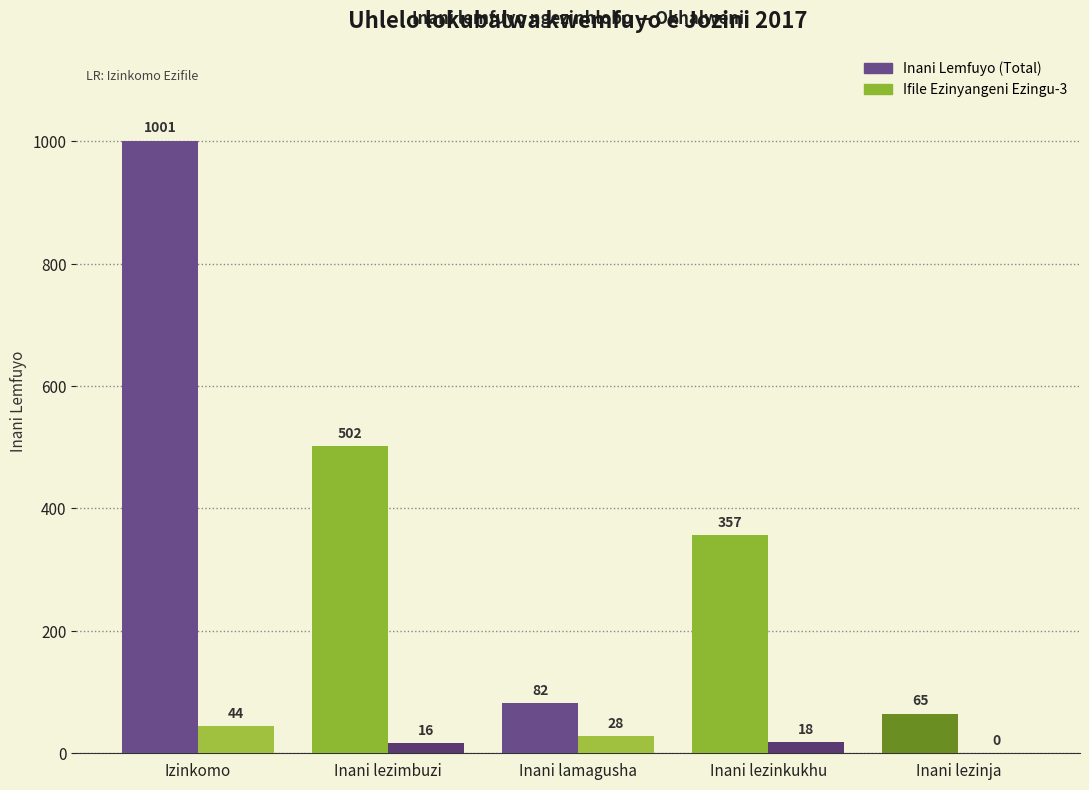

What is the approximate value of Inani Lemfuyo (Total) at Izinkomo, to the nearest 100?

1000